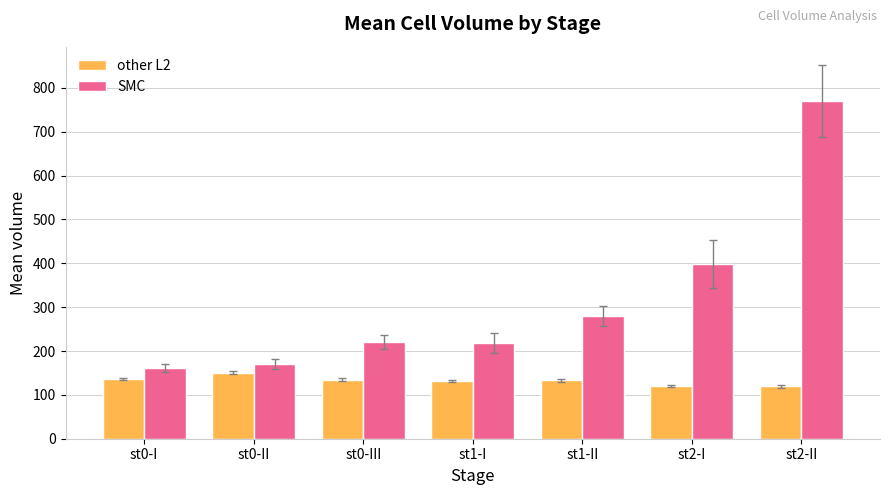

What is the sum of the SMC values at st2-I and st0-I?

558.6